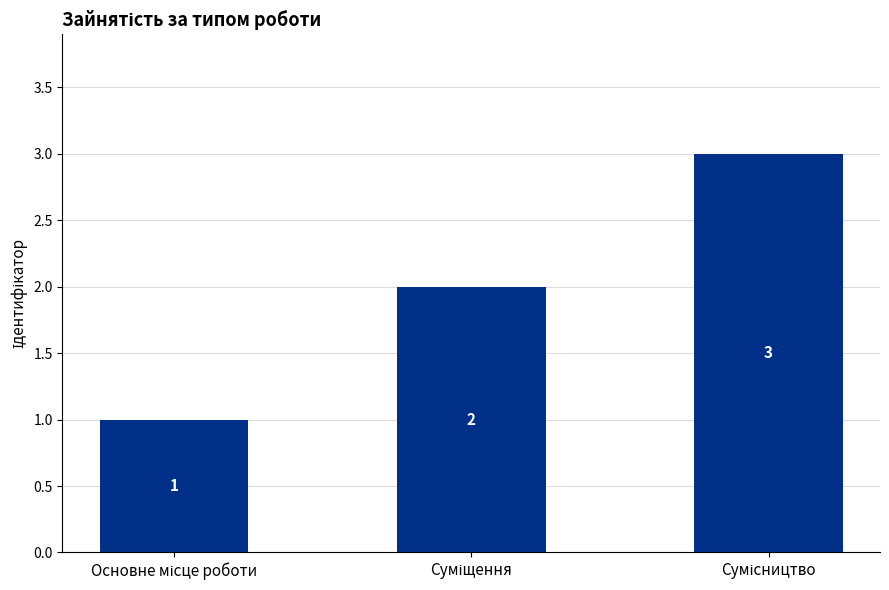

What is the greatest value displayed?

3